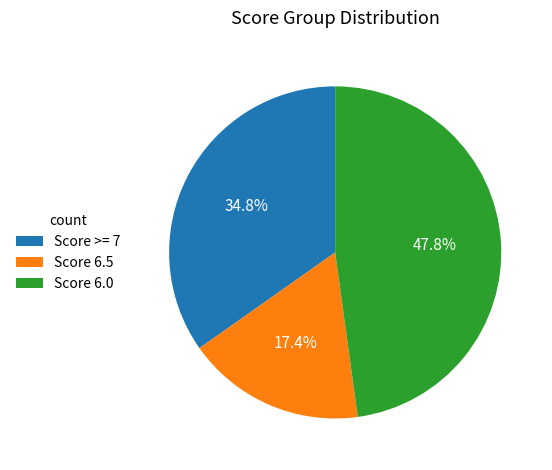

How much of the chart is everything except Score >= 7?

65.2%